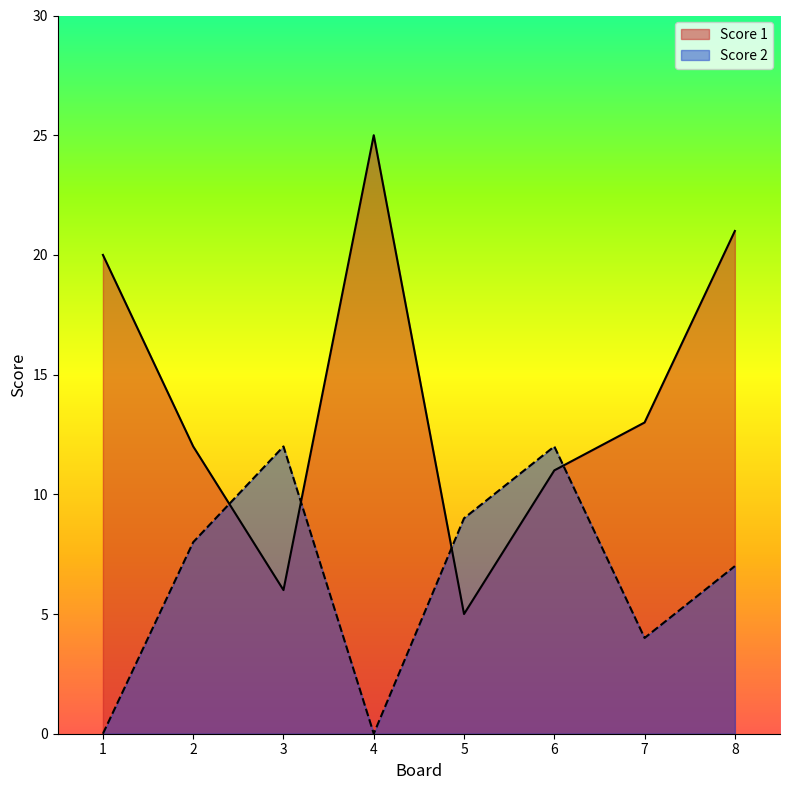

What is the average value of the Score 1 series?

14